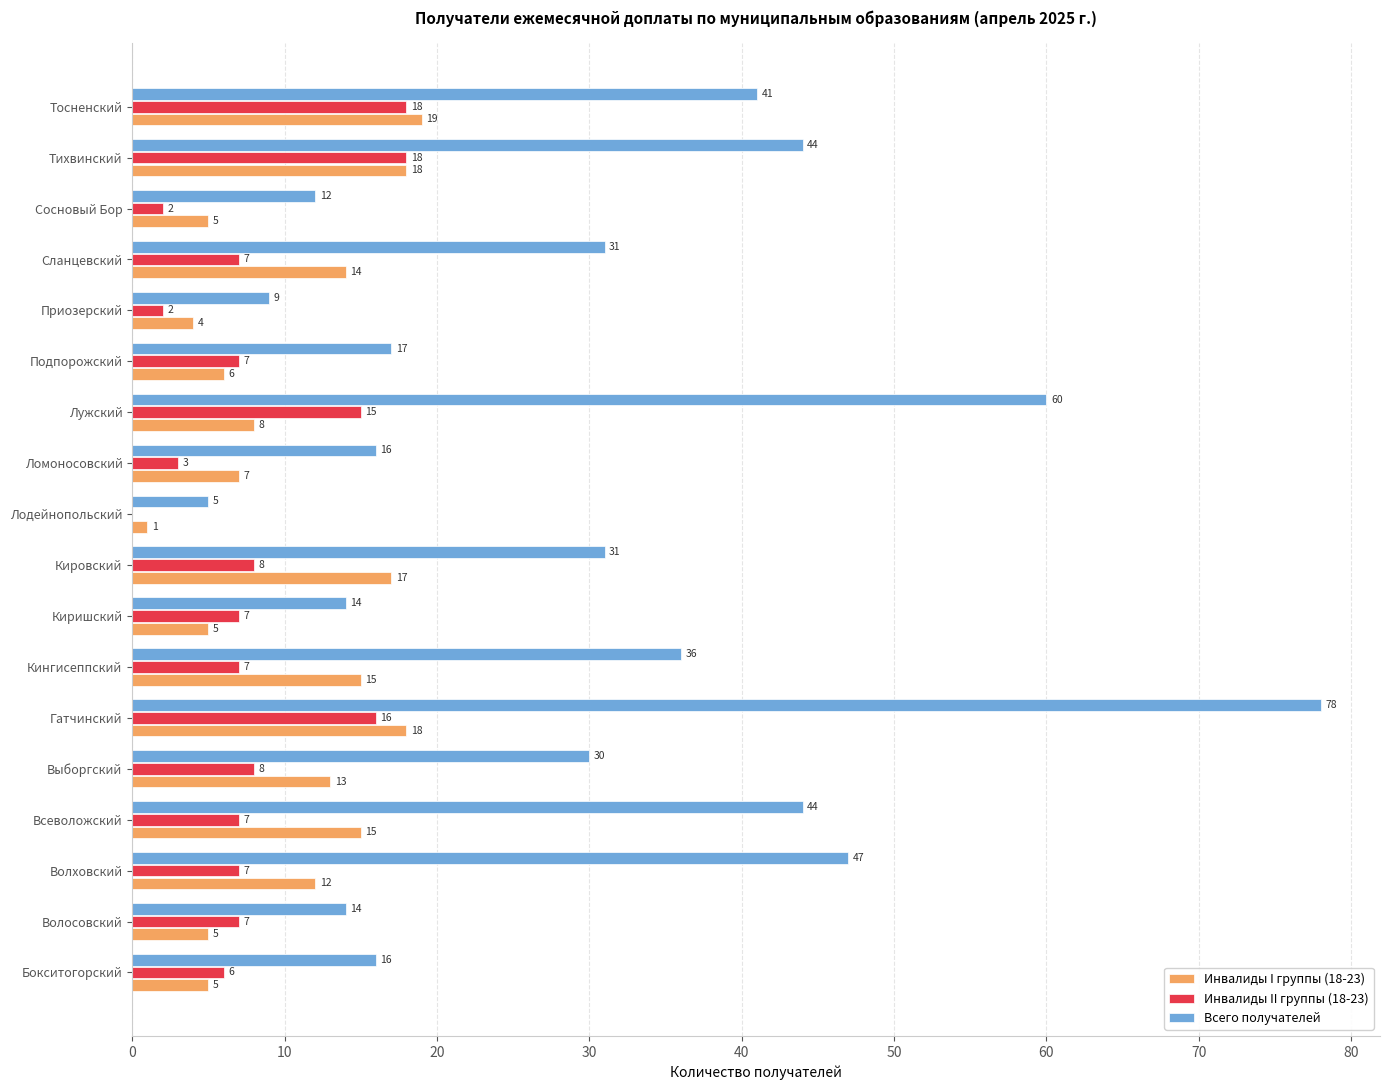

Which label corresponds to the largest value in the chart?

Гатчинский